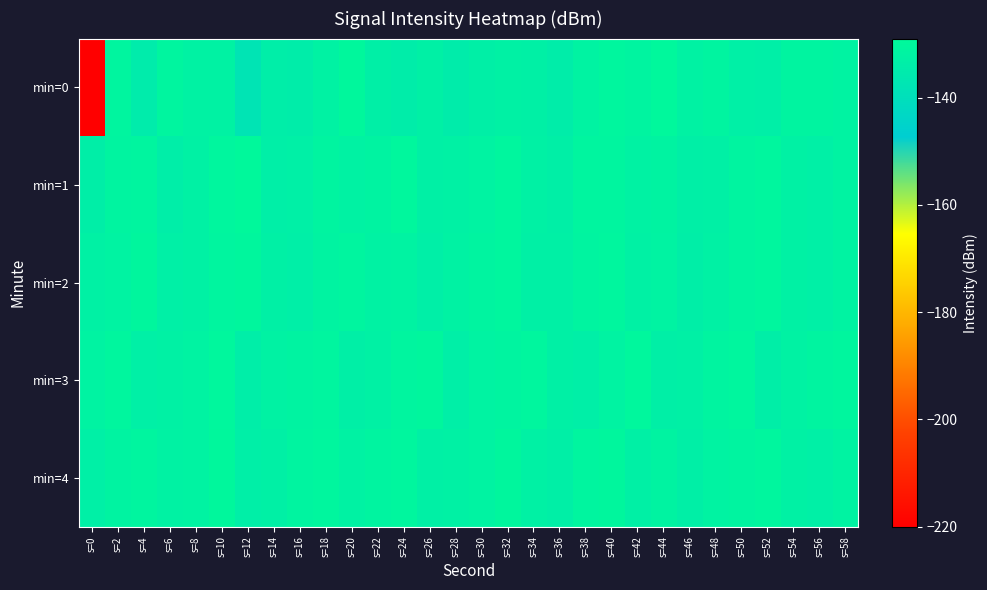

Rank the series at s=52 from highest to lowest value.

min=1, min=4, min=2, min=0, min=3